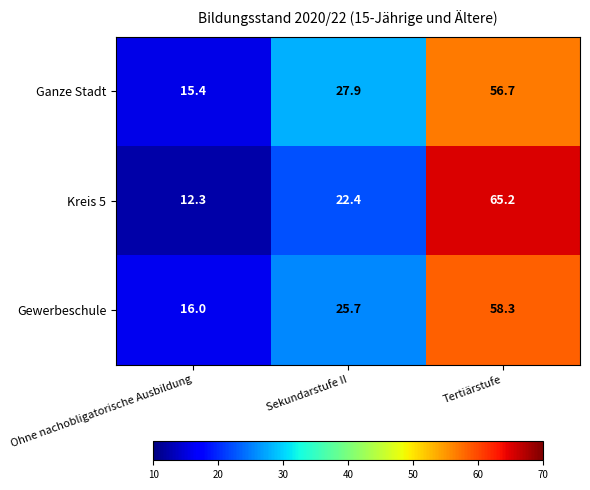

How many series are shown in this chart?

3